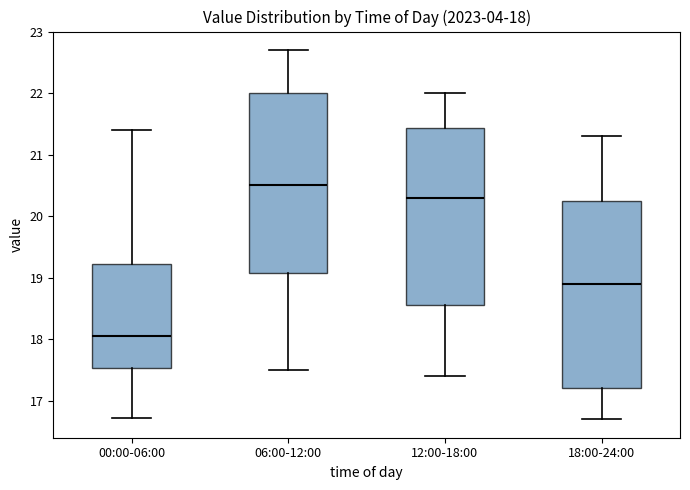

Which box's median line is the highest?

06:00-12:00